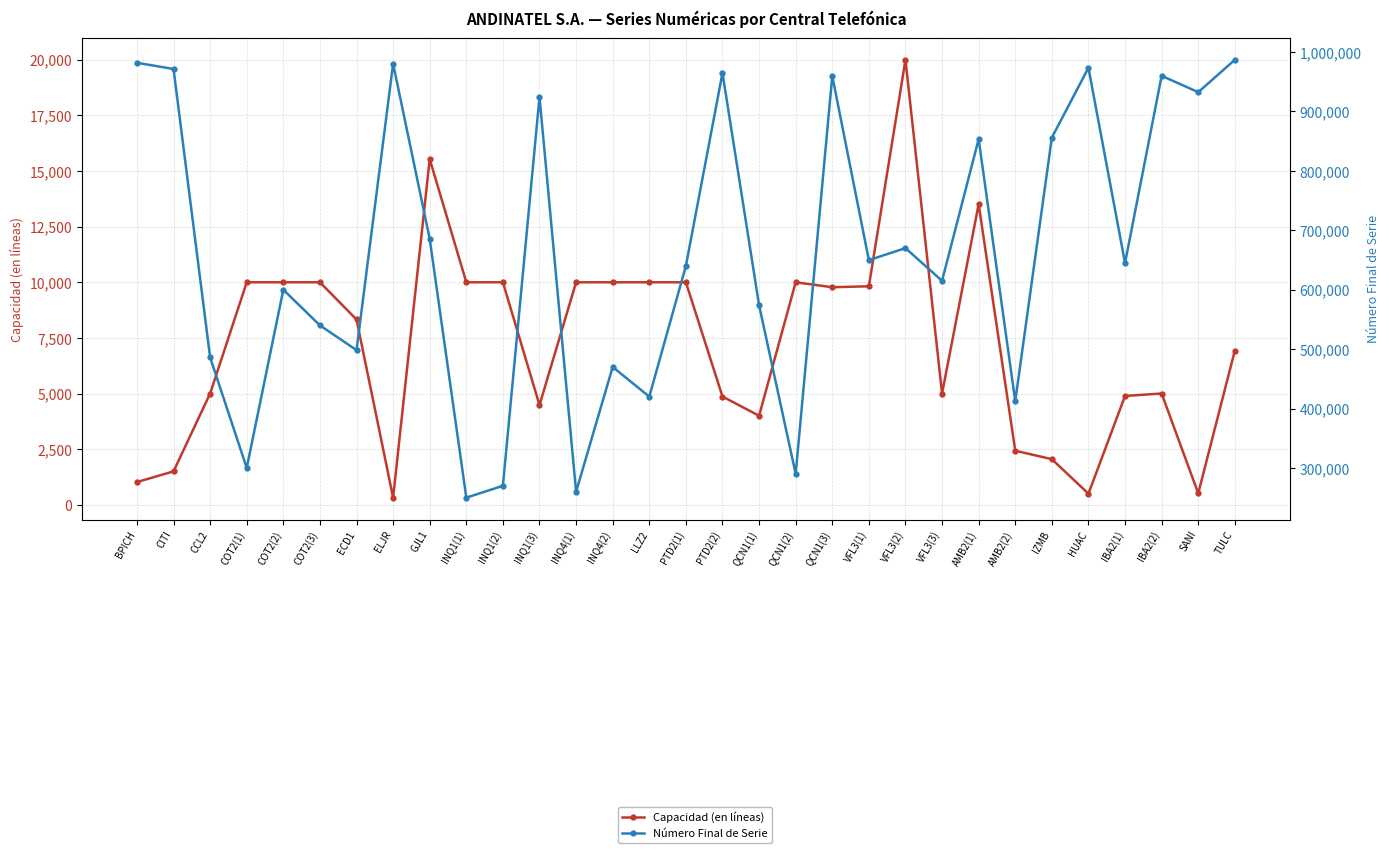

Is it true that Número Final de Serie equals 423976 at VFL3(3)?

False